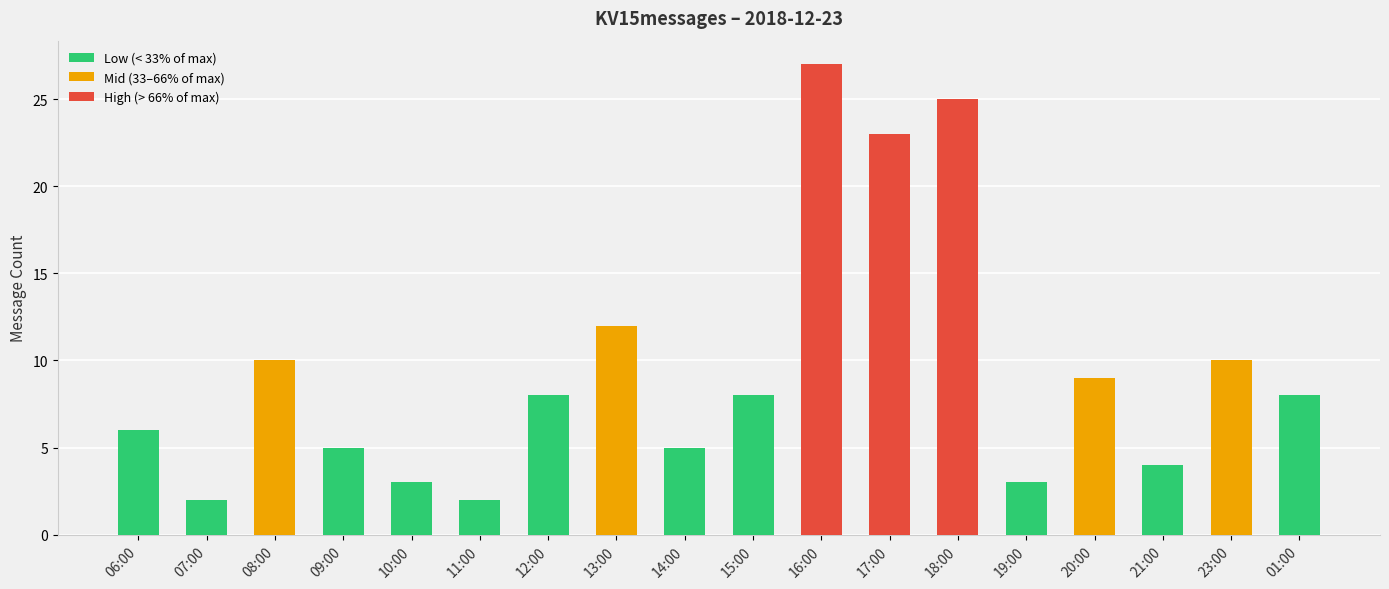

The value at 20:00 is 6. True or false?

False